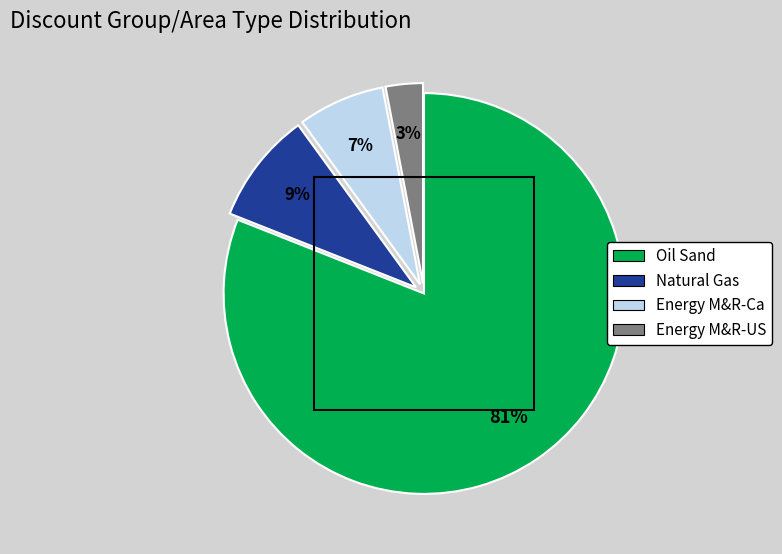

Is the sum of Oil Sand and Energy M&R-Ca greater than half?

Yes